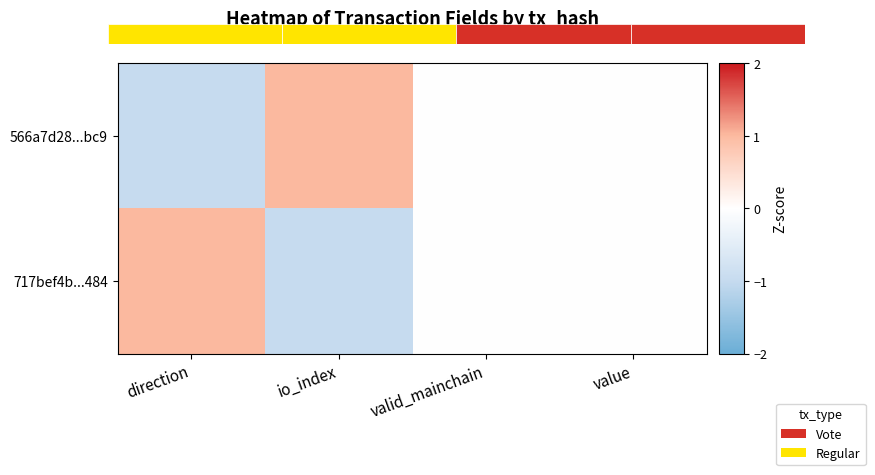

Is the value of 717bef4b...484 at value greater than the value of 566a7d28...bc9 at valid_mainchain?

No